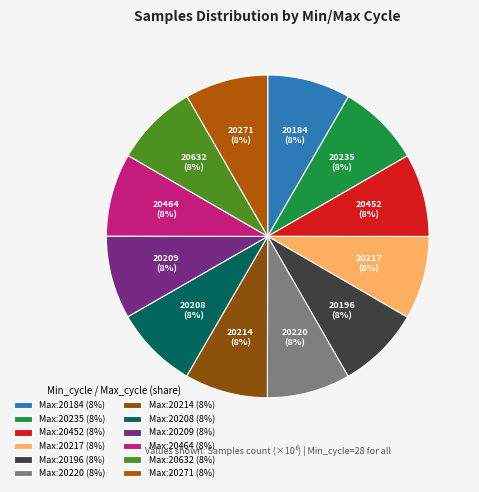

How many segments does this pie chart have?

12